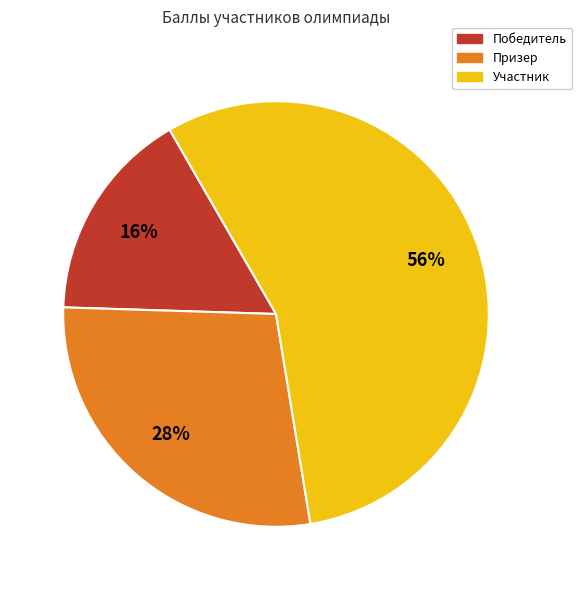

To the nearest percent, what is the difference between the largest and smallest slice percentages?

40%